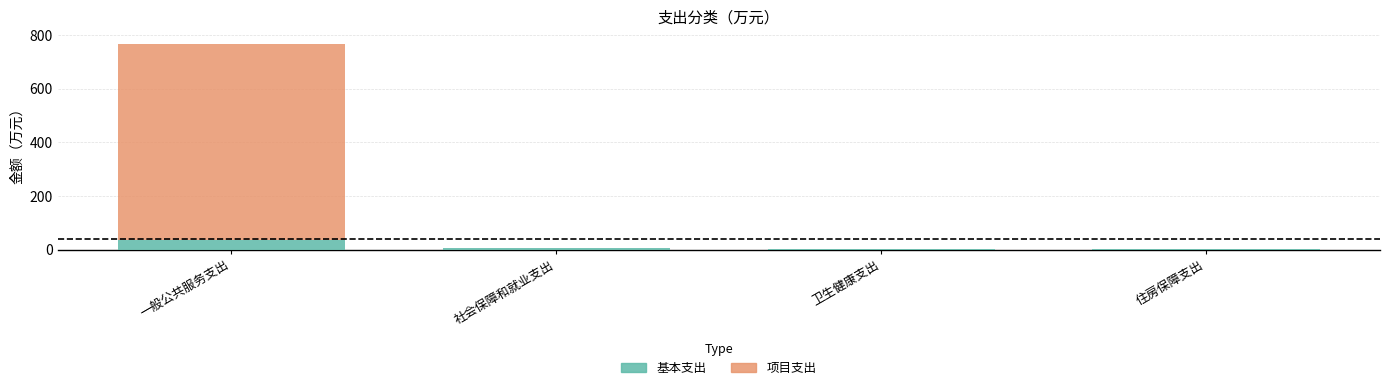

What is the sum of all 基本支出 values?

47.8